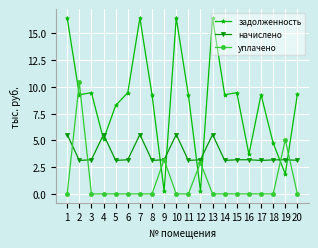

Does the chart display data point markers on the line(s)?

Yes